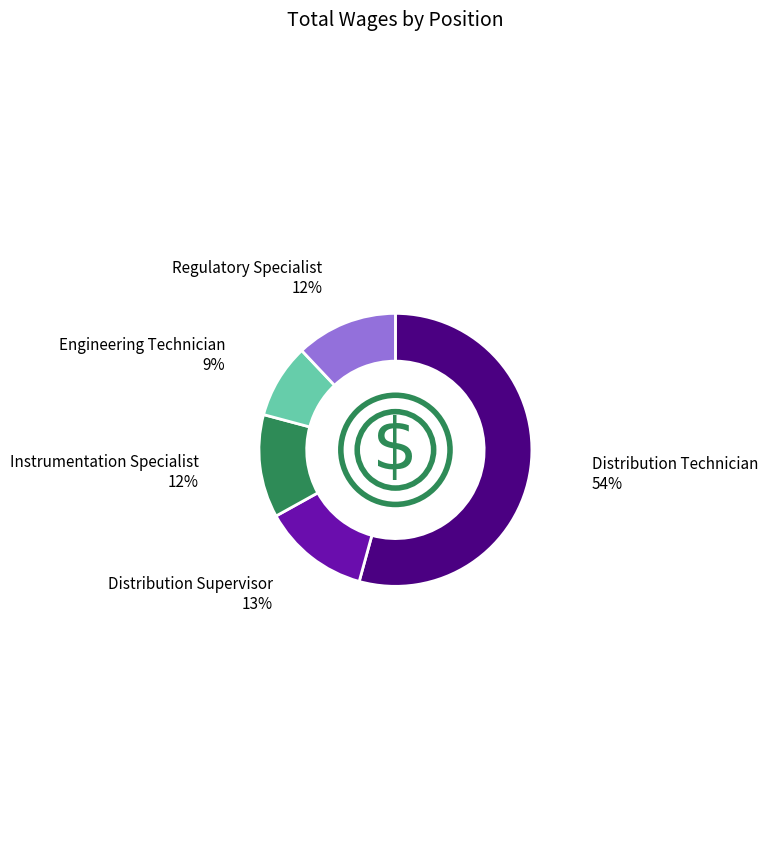

To the nearest percent, what portion does Distribution Supervisor represent?

13%